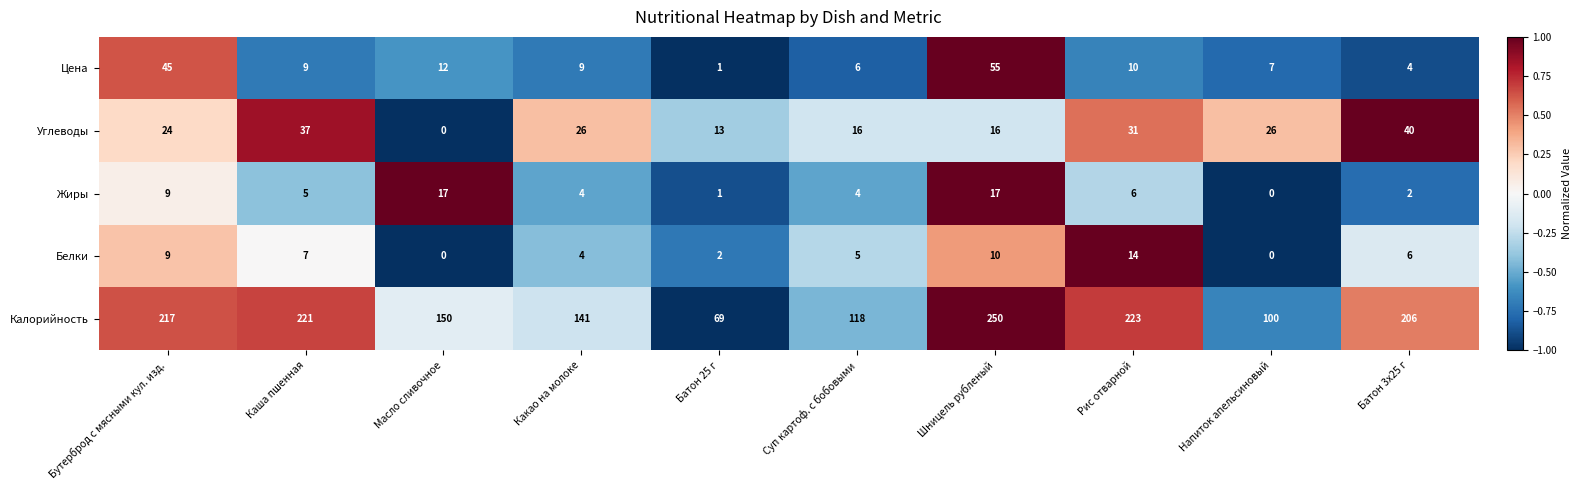

What is the average value of the Цена series?

16